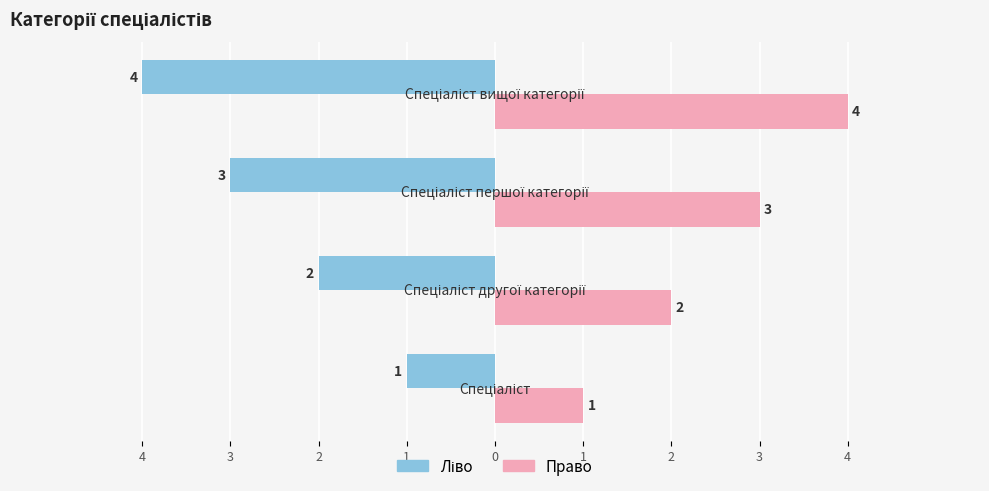

The value of Ідентифікатор (ліво) at 1 is -2. True or false?

False